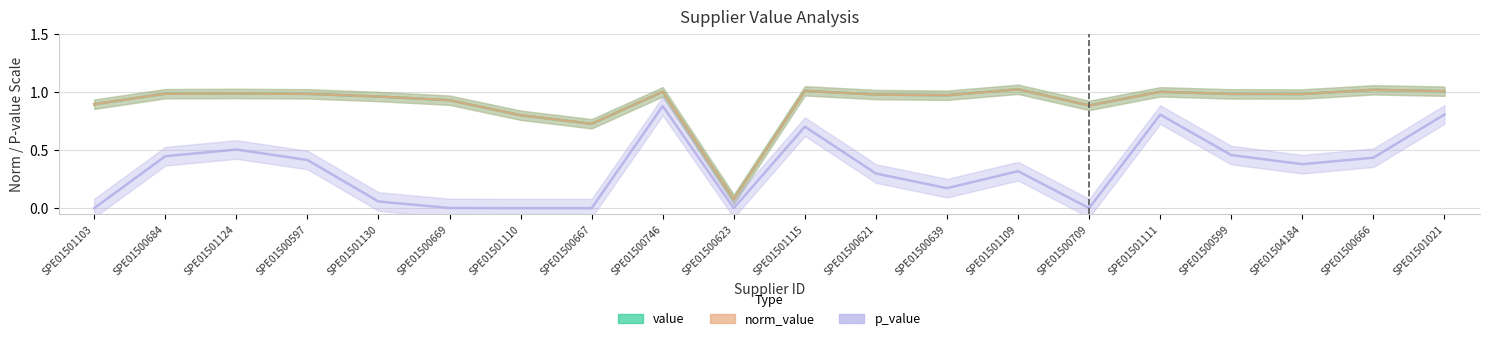

True or false: value and norm_value intersect in this chart.

False